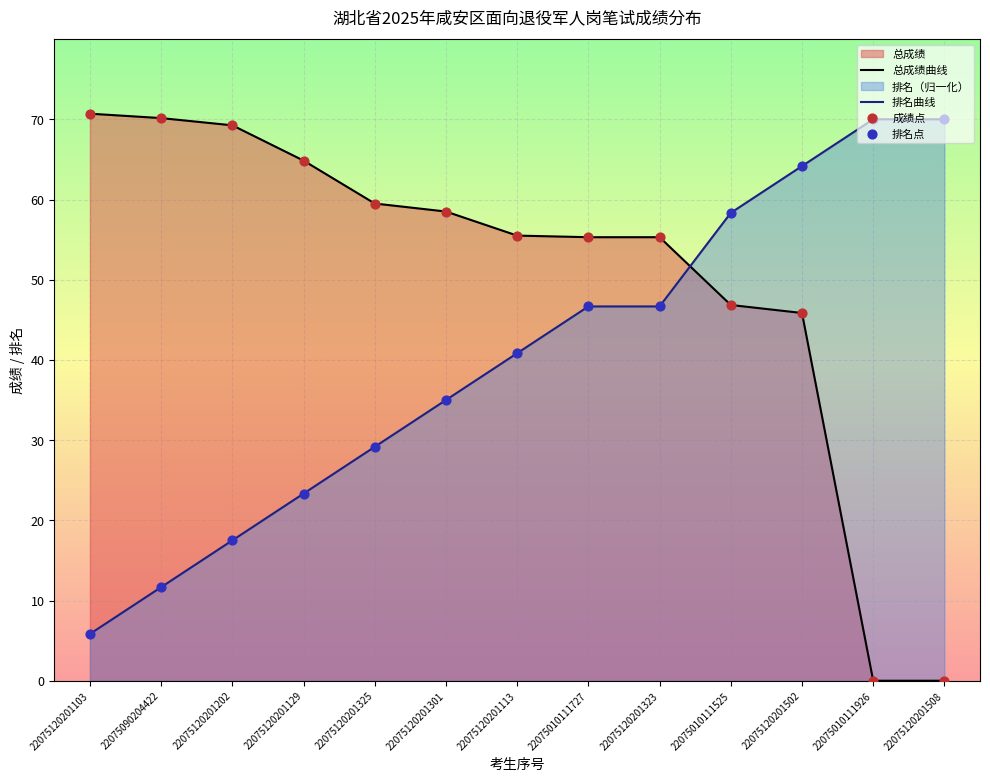

Between which two adjacent categories do 排名曲线 and 总成绩曲线 first intersect?

22075120201323 and 22075010111525